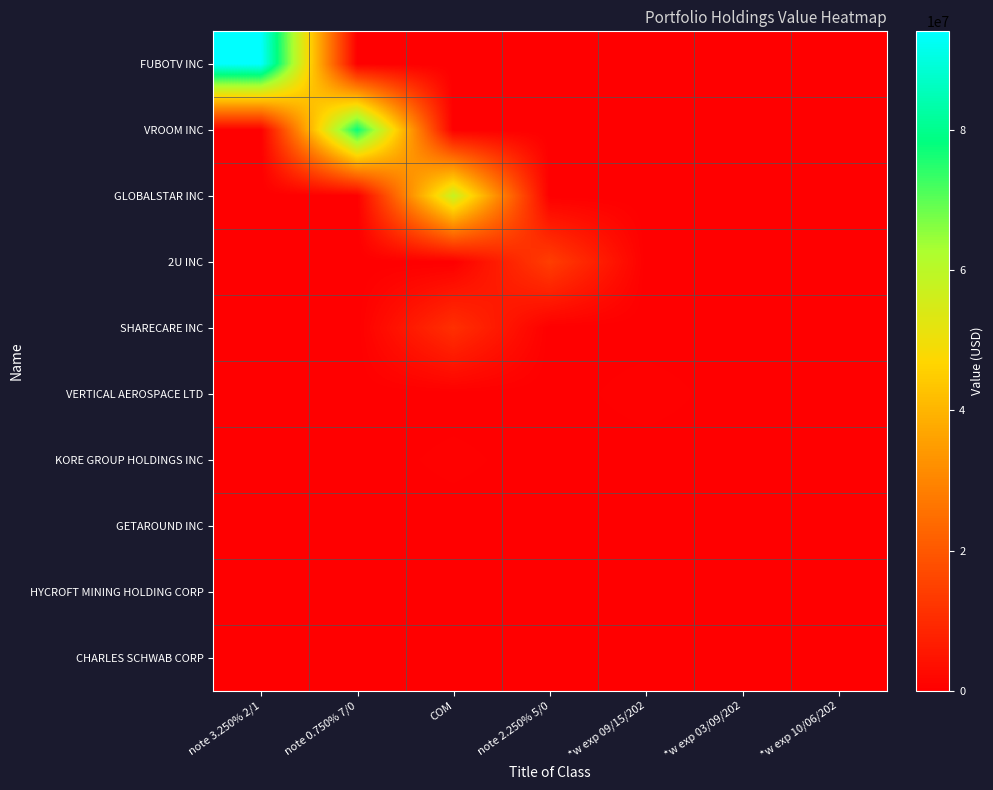

How many series are shown in this chart?

10